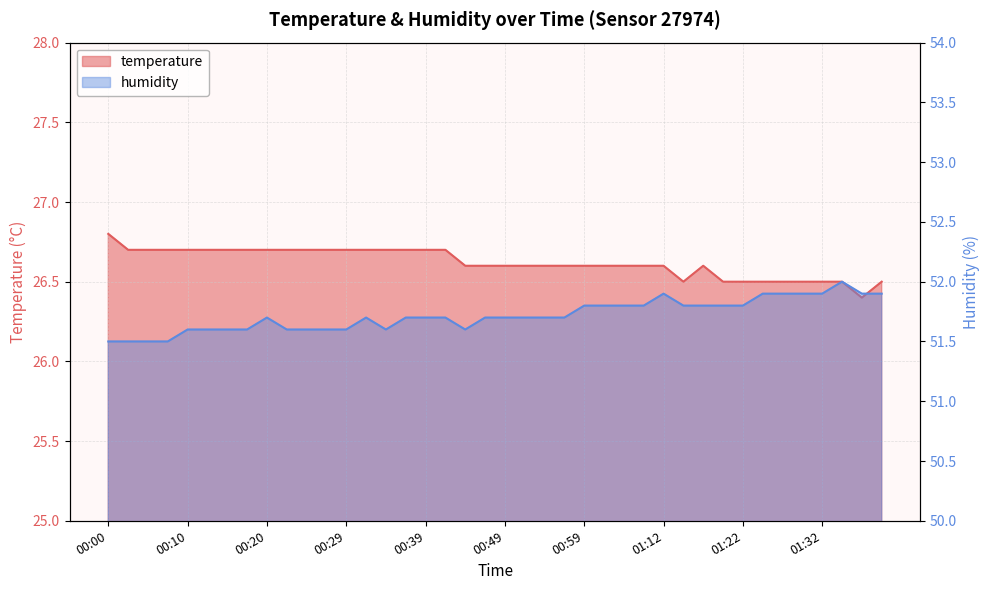

List the labels in order of temperature value, smallest first.

01:37, 01:15, 01:20, 01:22, 01:25, 01:27, 01:29, 01:32, 01:35, 01:40, 00:44, 00:47, 00:49, 00:51, 00:54, 00:56, 00:59, 01:01, 01:04, 01:06, 01:12, 01:17, 00:03, 00:05, 00:08, 00:10, 00:12, 00:15, 00:17, 00:20, 00:22, 00:25, 00:27, 00:29, 00:32, 00:34, 00:37, 00:39, 00:42, 00:00